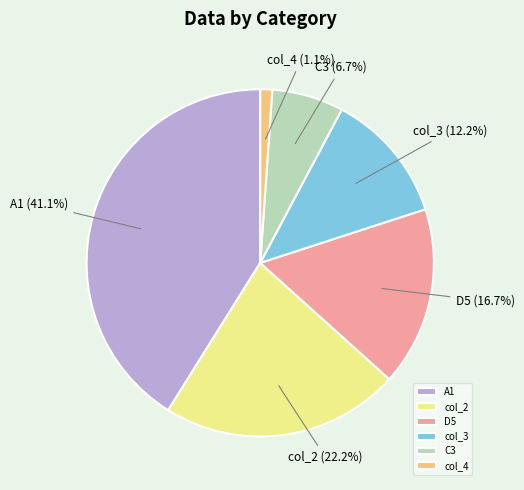

Which category has the biggest portion of the pie?

A1